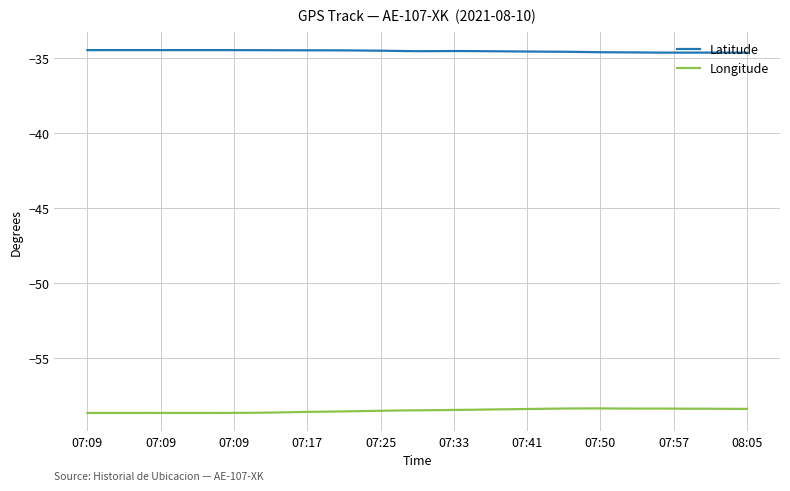

True or false: Latitude and Longitude cross at least once.

False